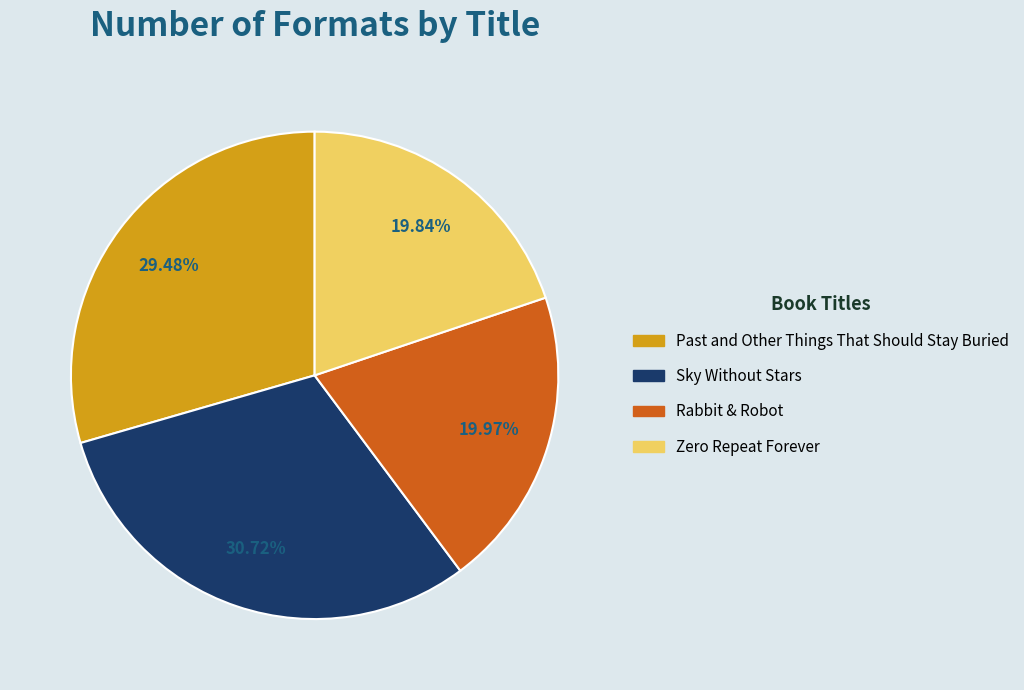

To the nearest percent, what percentage of the pie is Past and Other Things That Should Stay Buried?

29%